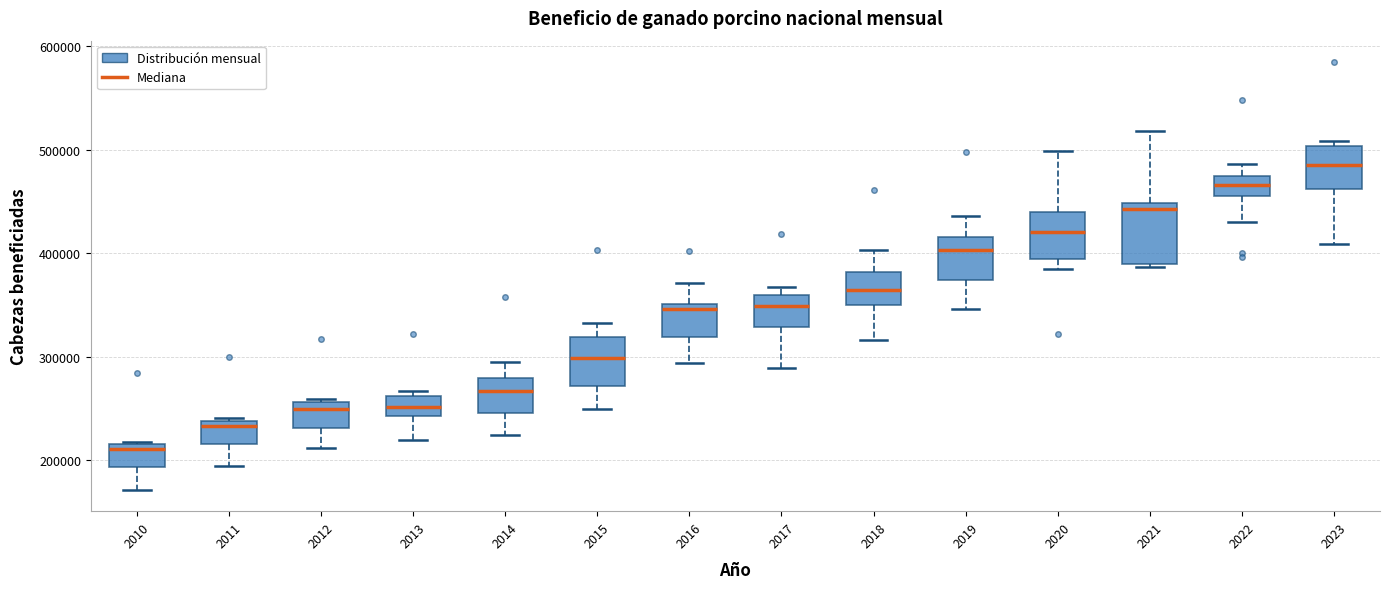

Which box has the highest median line?

2023